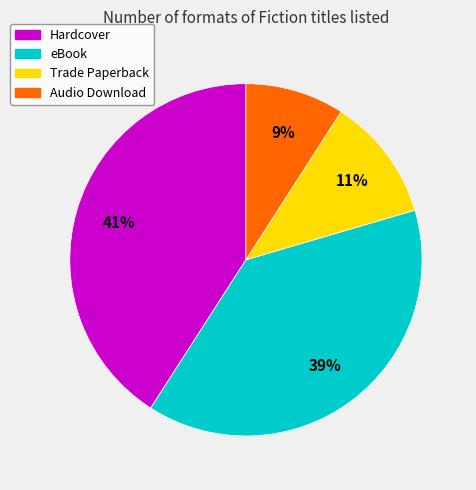

The Trade Paperback slice represents 24% of the pie. True or false?

False